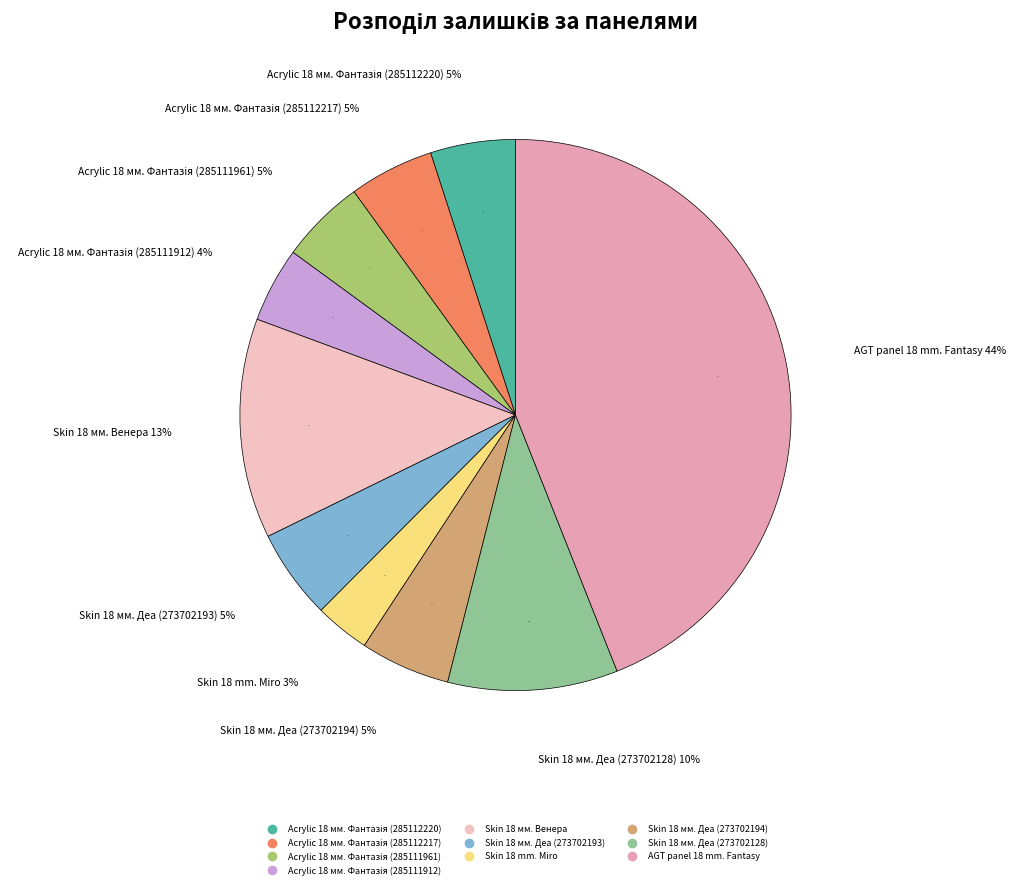

Does any single category account for the majority?

No